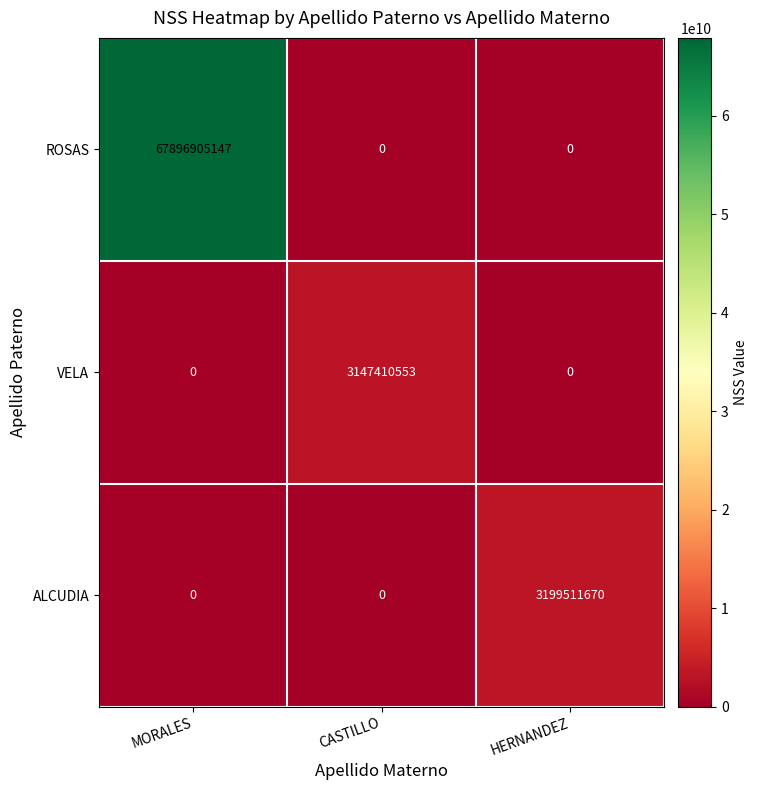

Count the number of data series in this chart.

3